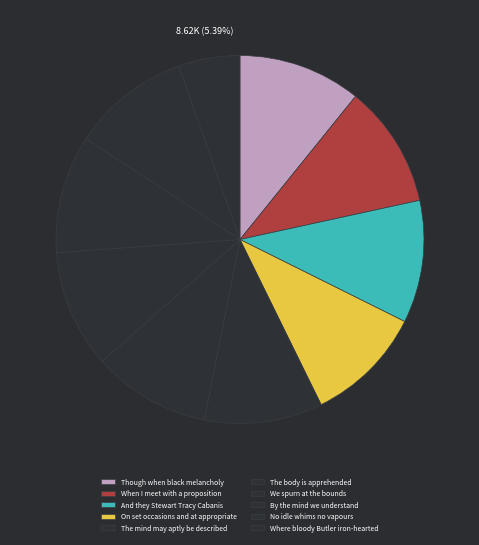

To the nearest percent, what is the average slice percentage?

10%